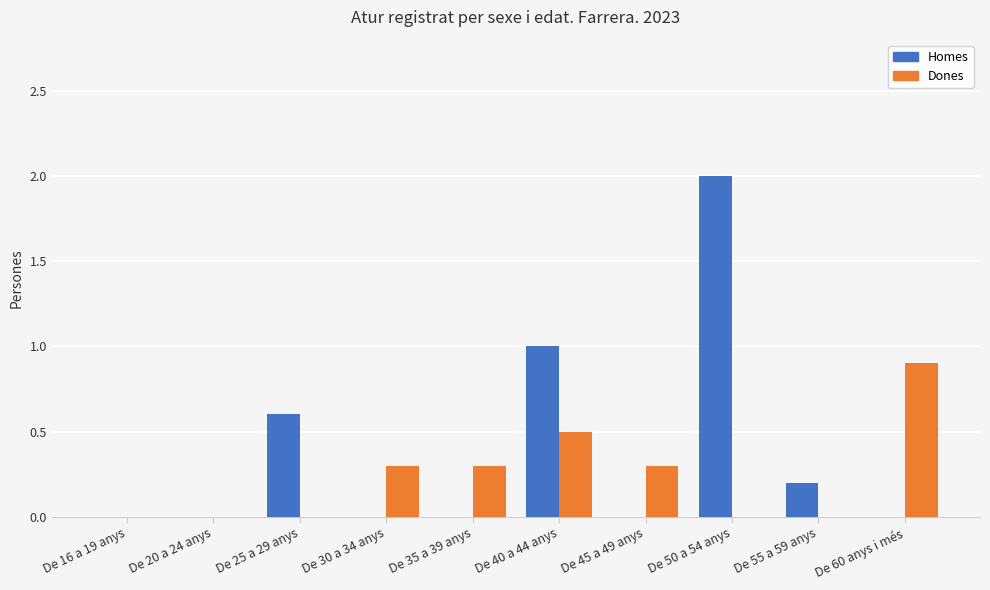

What are all the series names shown in the legend?

Homes, Dones